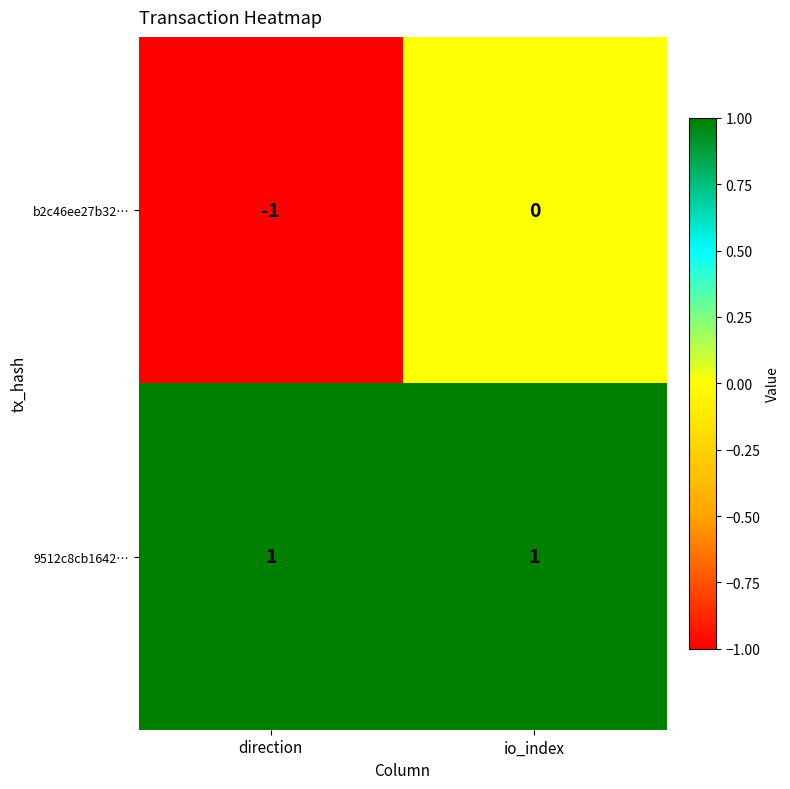

Reading left to right, what are all the values shown in this chart?

b2c46ee27b32…: -1	0
9512c8cb1642…: 1	1